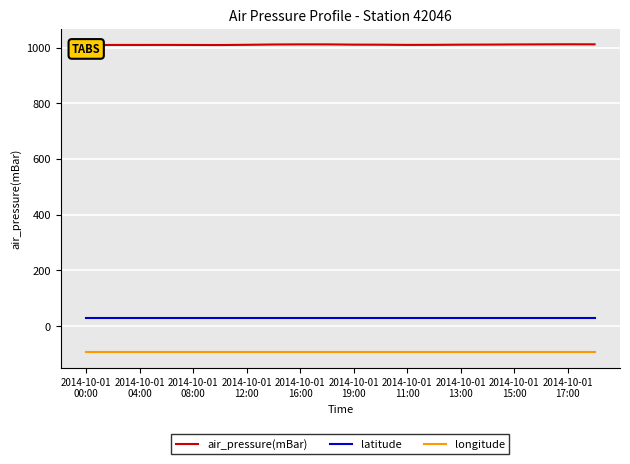

Rank the series at 17 from highest to lowest value.

air_pressure(mBar), latitude, longitude